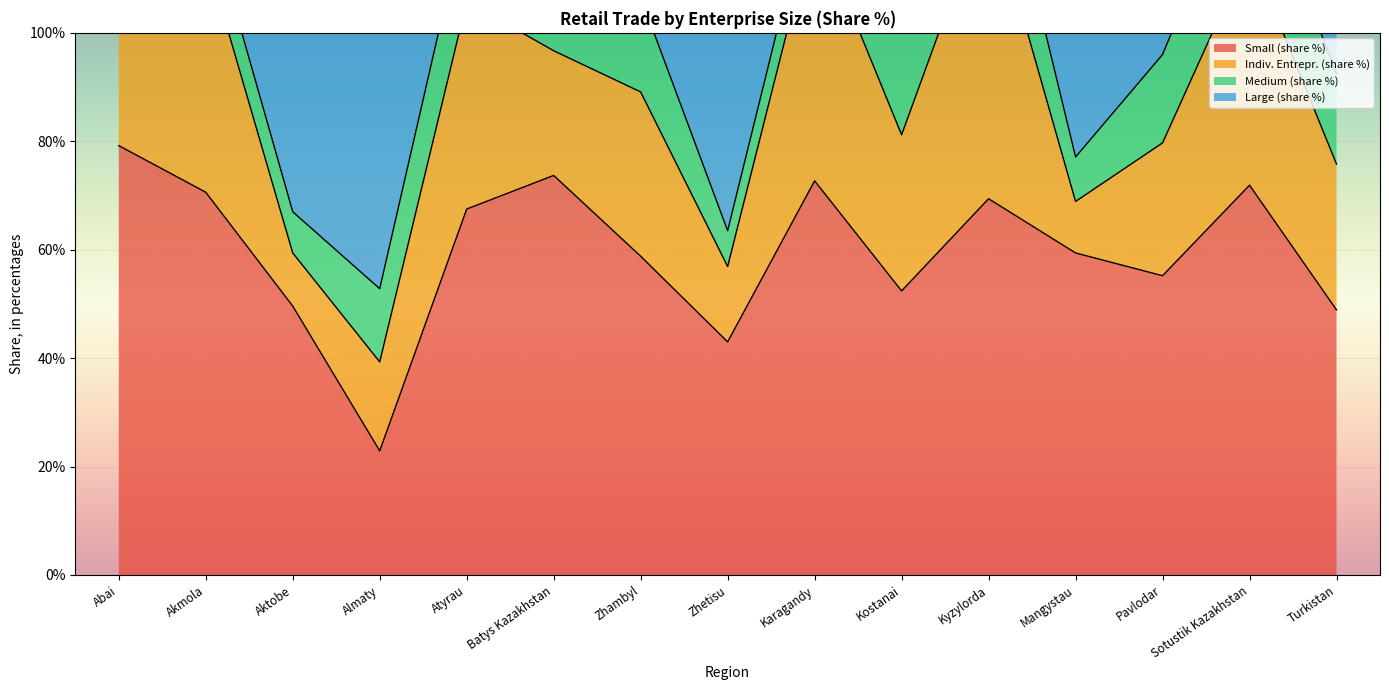

What is the maximum value for Small (share %)?

79.2